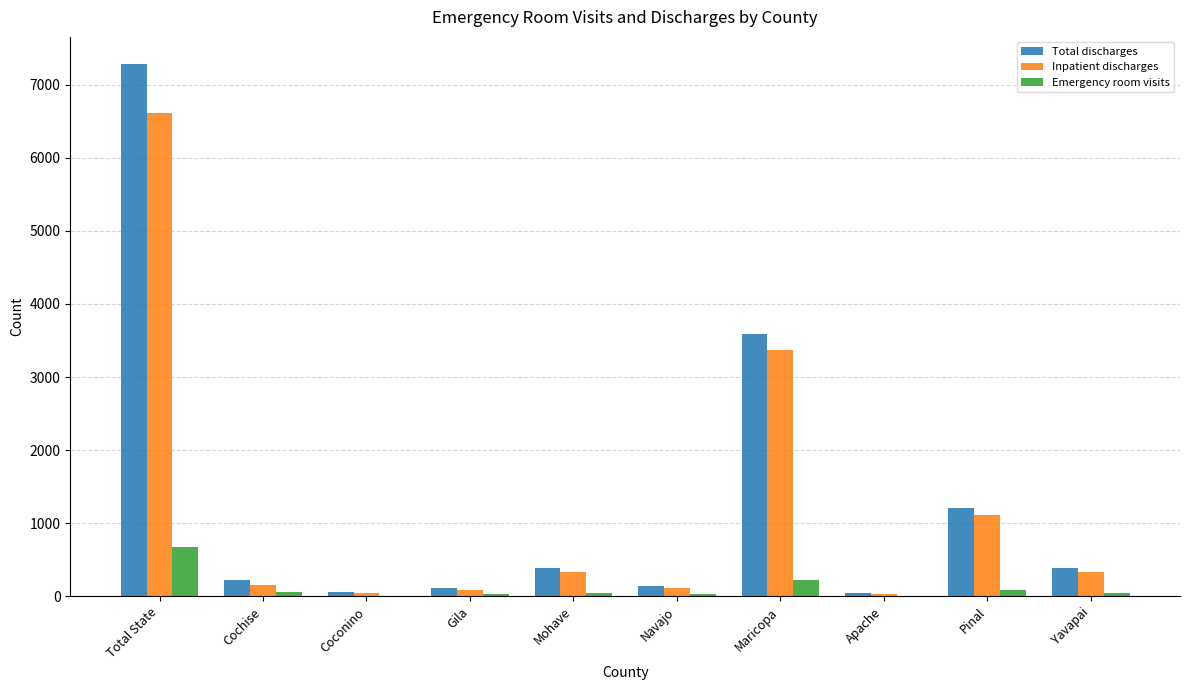

Between Apache and Yavapai, which series saw the biggest shift?

Total discharges